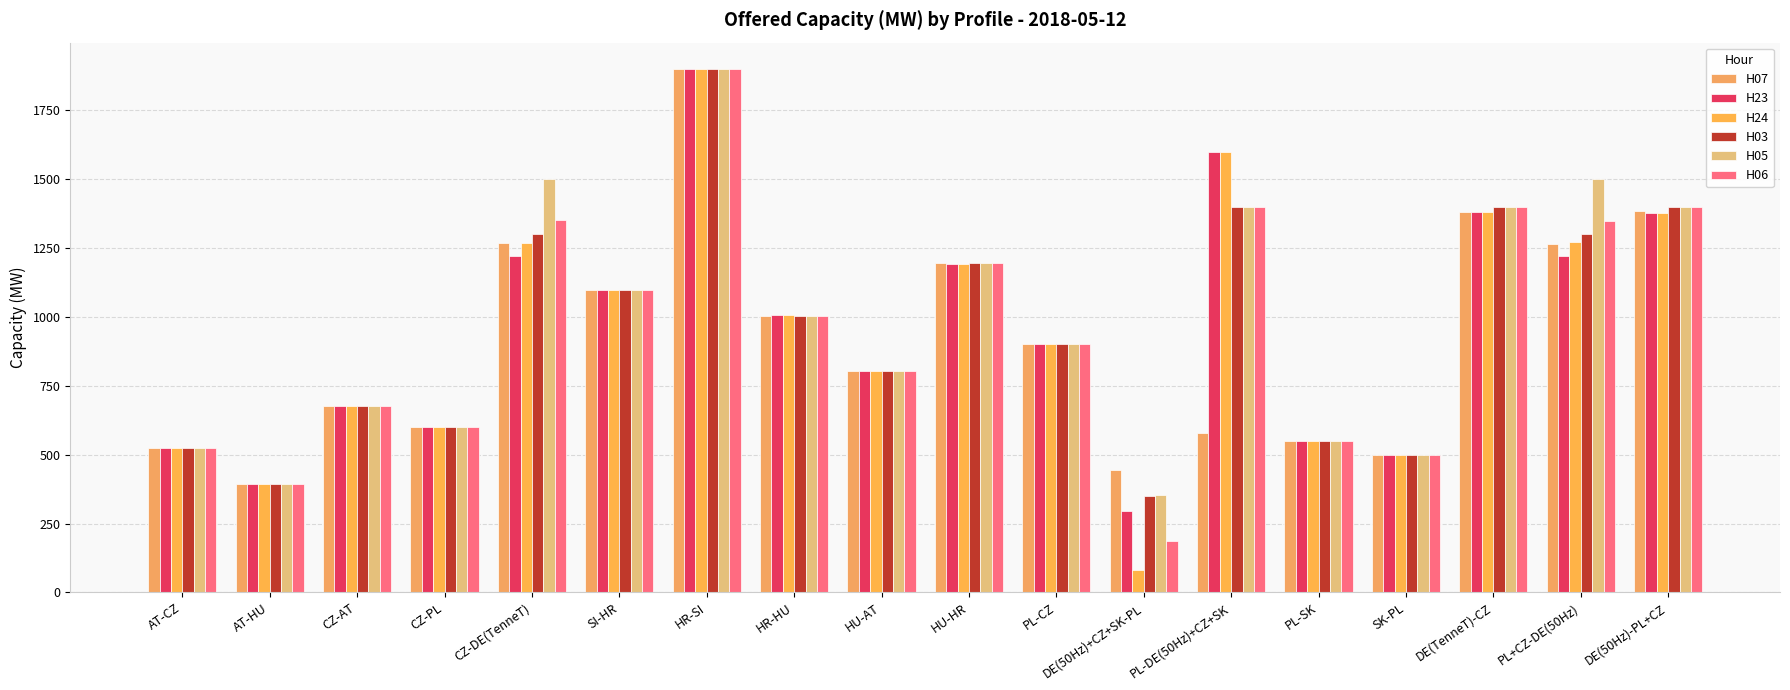

Between HR-SI and CZ-DE(TenneT), which is larger?

HR-SI